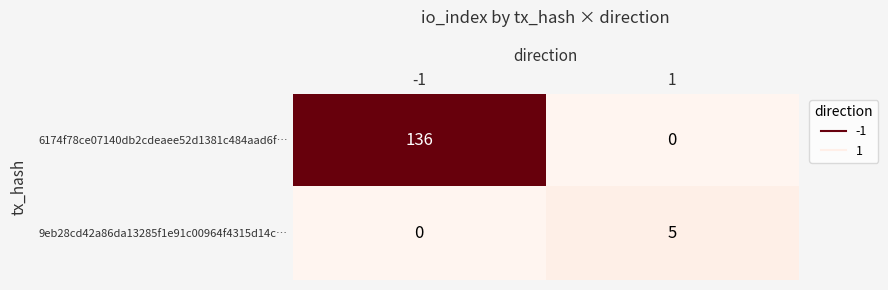

Rank the series by their maximum value, from highest to lowest.

6174f78ce07140db2cdeaee52d1381c484aad6f…, 9eb28cd42a86da13285f1e91c00964f4315d14c…